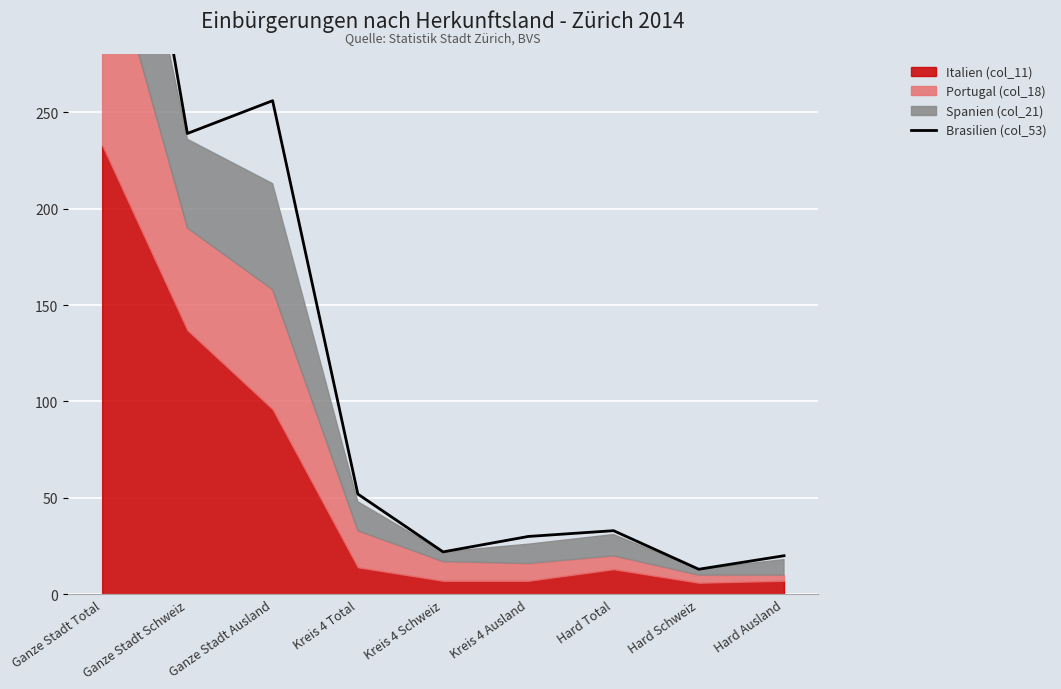

At which label does the data first exceed 33?

Ganze Stadt Total